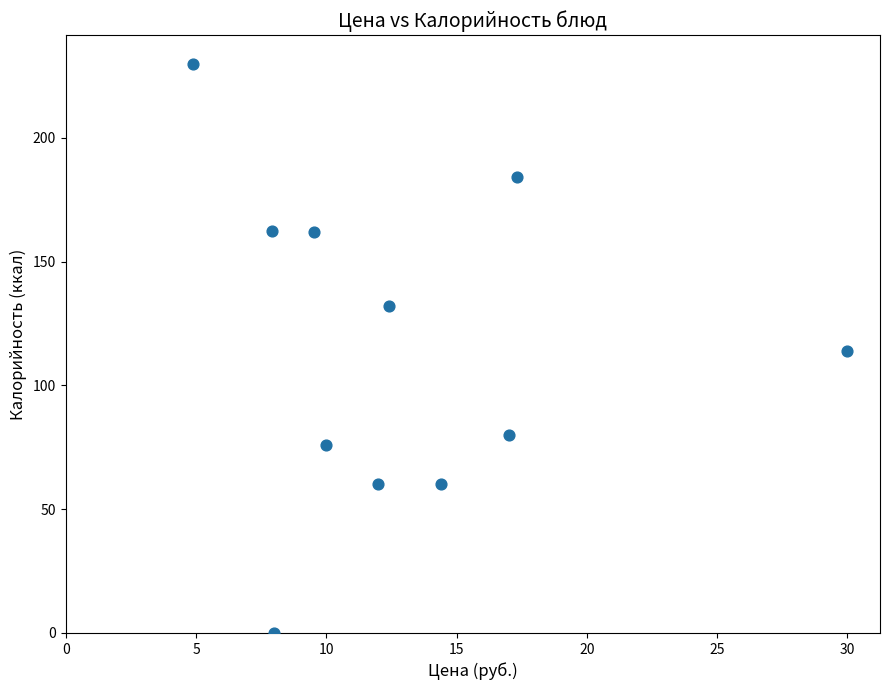

What is the average Y value?

114.6